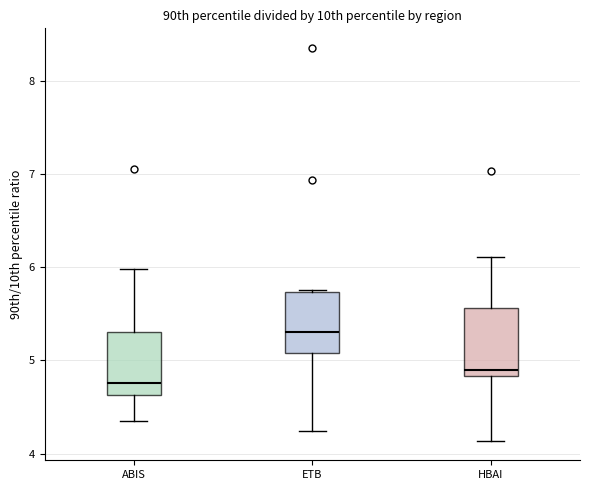

Reading left to right, read every box against the y-axis: the position of its median line, the range the box covers, and the ends of its whiskers. The values are not printed on the chart, so give them approximately, as read against the axis.

ABIS: median 4.8, box 4.6 to 5.3, whiskers 4.4 to 6.0
ETB: median 5.3, box 5.1 to 5.7, whiskers 4.2 to 5.8
HBAI: median 4.9, box 4.8 to 5.6, whiskers 4.1 to 6.1